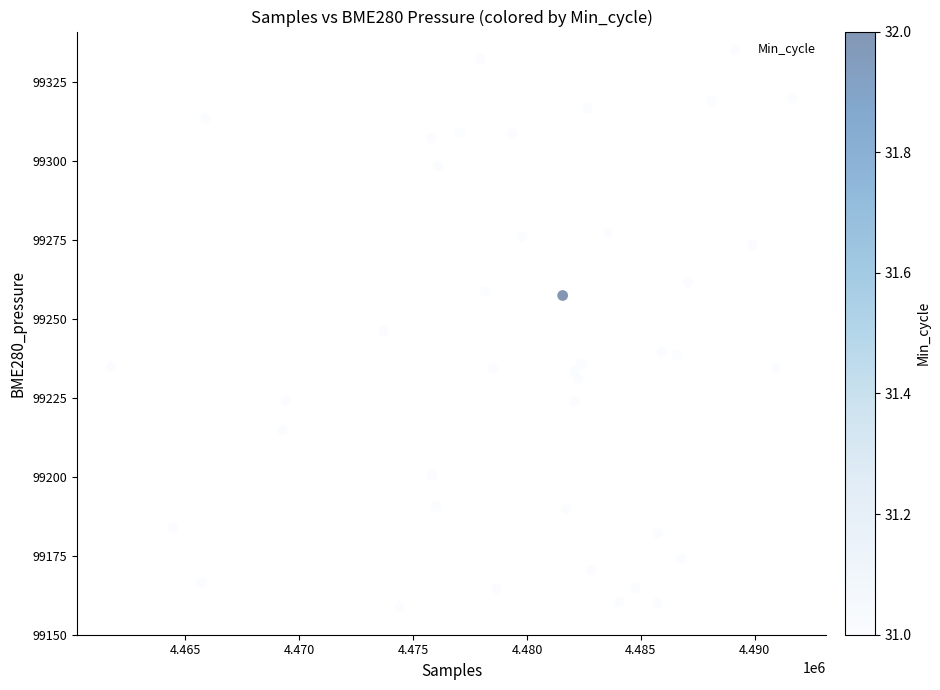

What is the range of X values (max minus min)?

29898.0